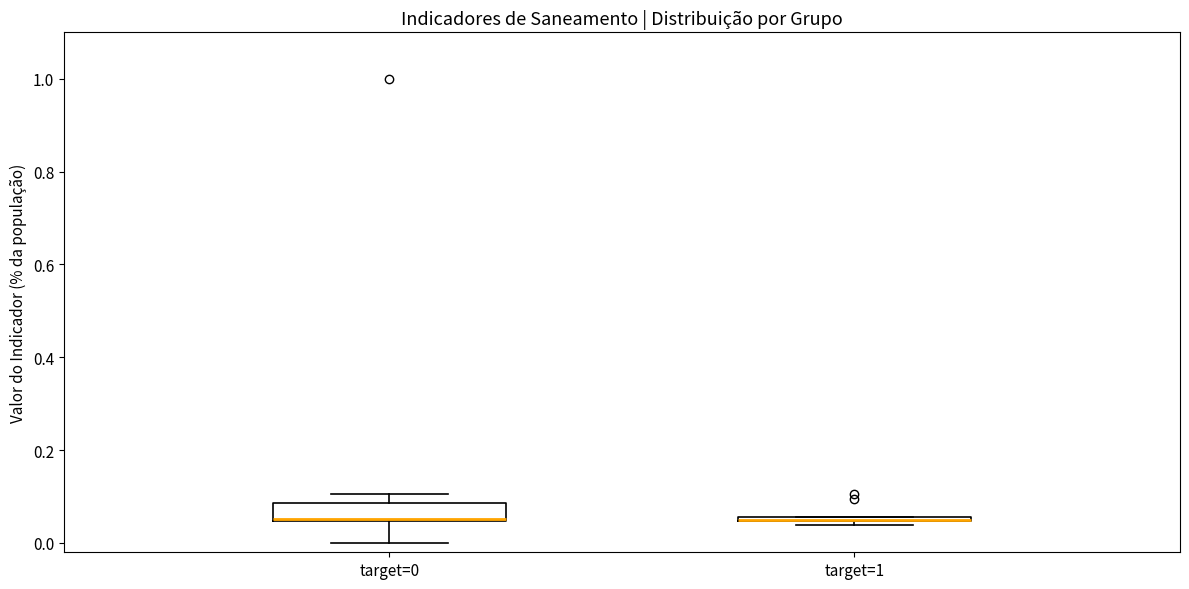

Where is the upper edge of the box for target=1 on the y-axis? The values are not printed on the chart, so give them approximately, as read against the axis.

0.06